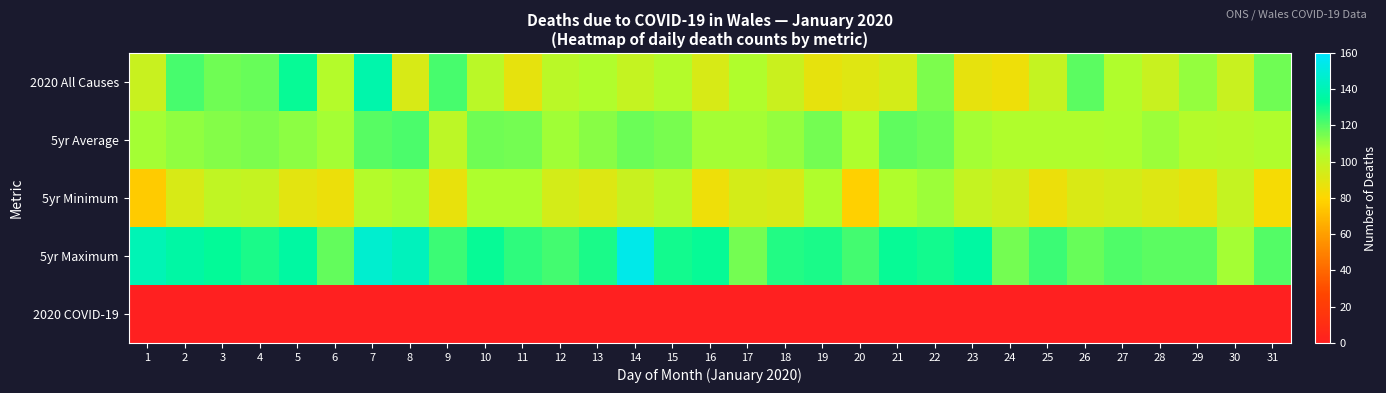

Rank the series at 19 from lowest to highest value.

2020 COVID-19, 2020 All Causes, 5yr Minimum, 5yr Average, 5yr Maximum